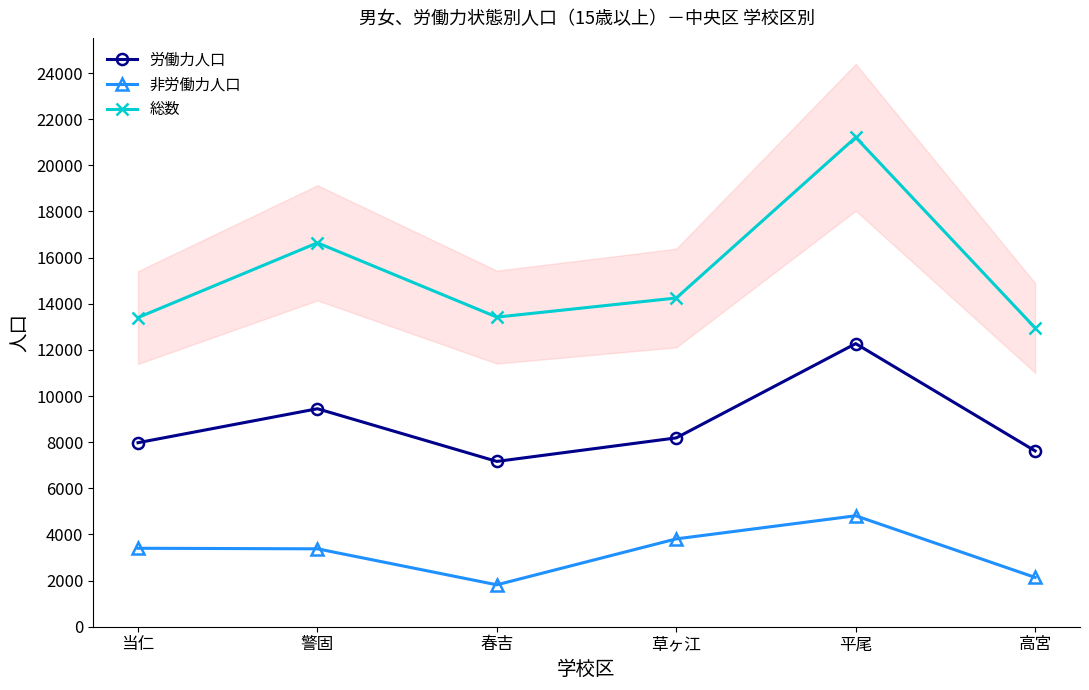

List the series in order of their peak value, highest first.

総数, 労働力人口, 非労働力人口